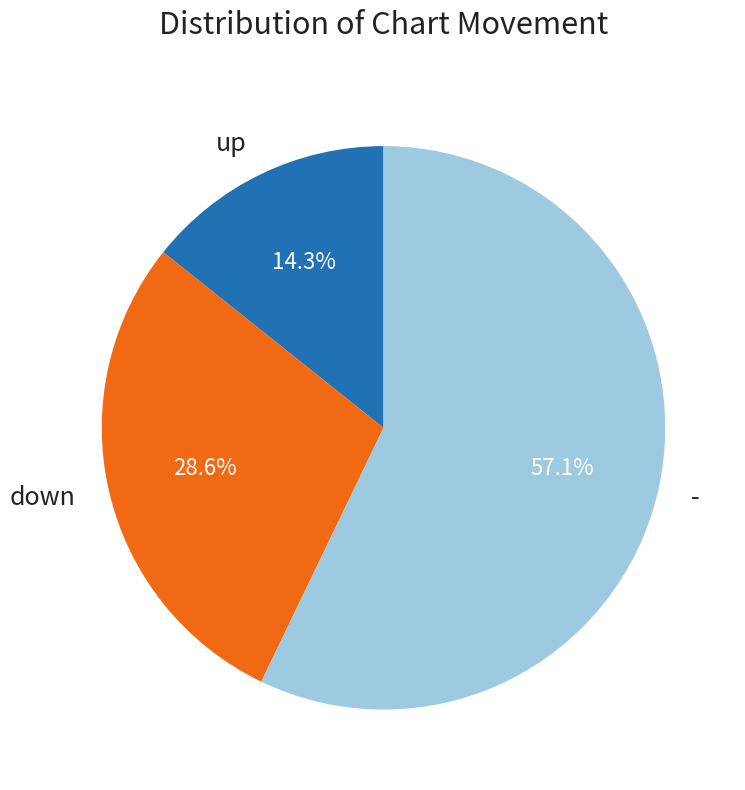

To the nearest percent, what is the average slice percentage?

33%